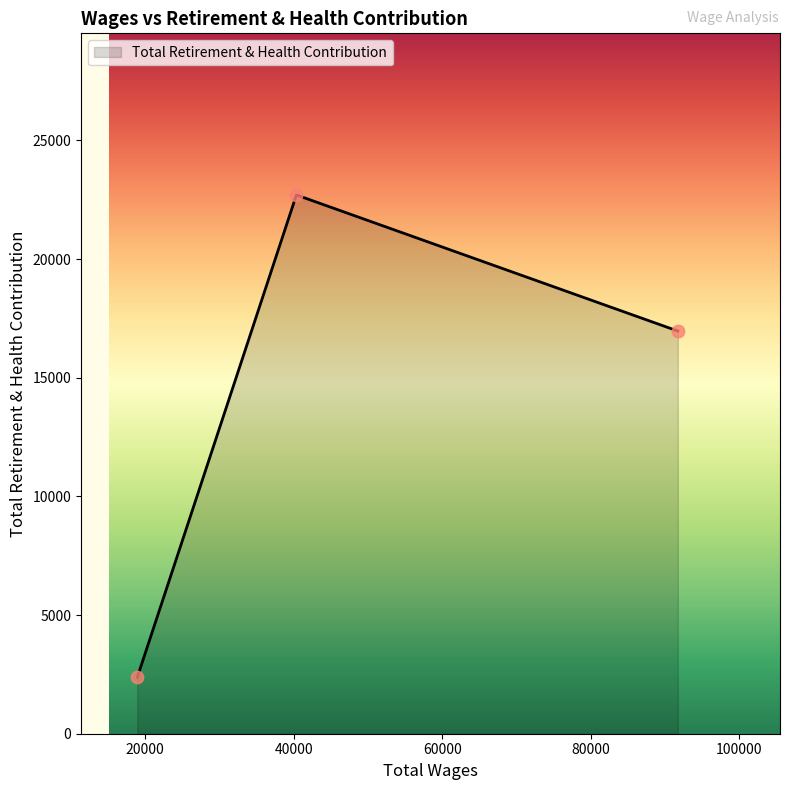

What is the difference between the maximum and second lowest values?

5733